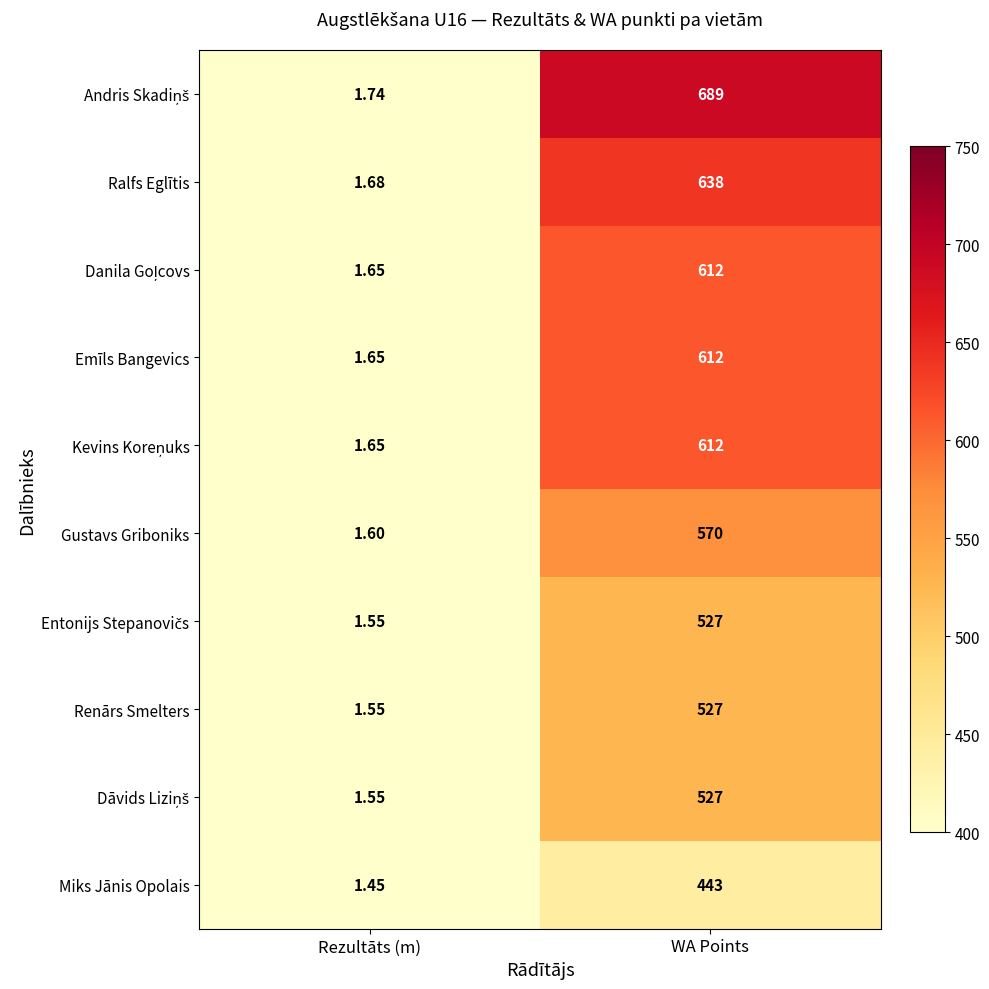

At which category is the sum across all series the highest?

WA Points